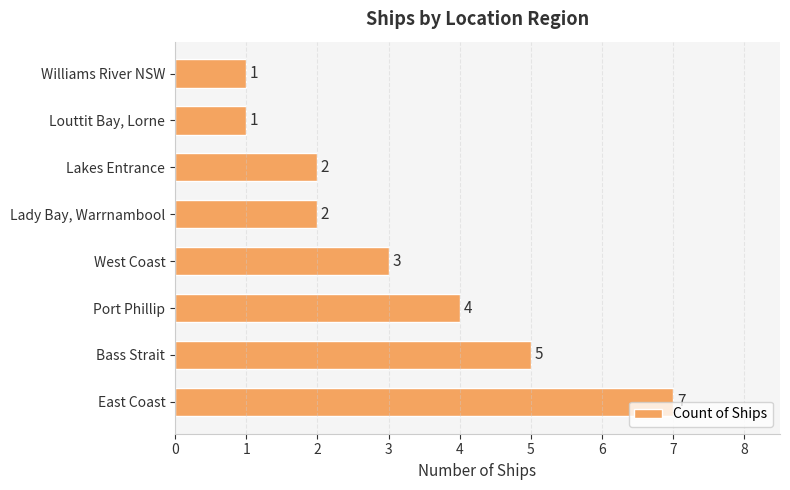

How many values are between 2 and 5?

5